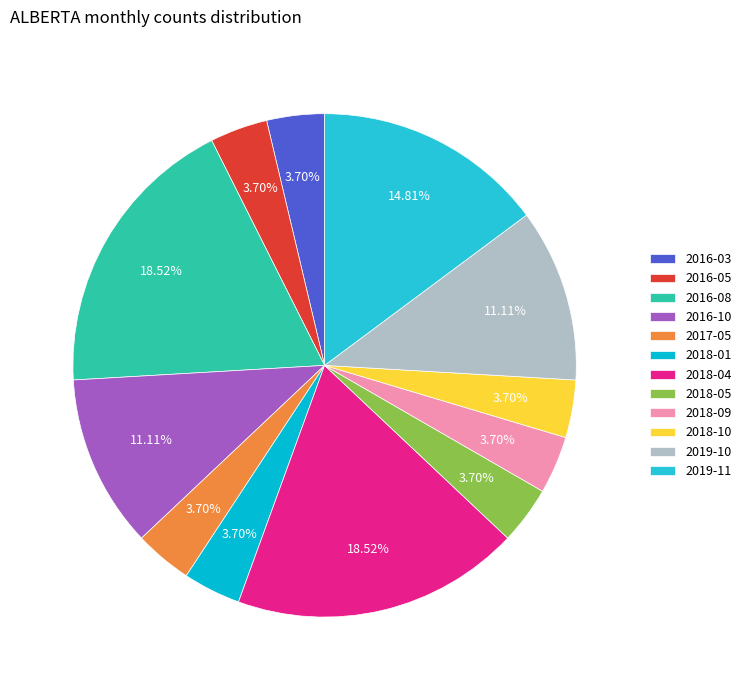

How many segments does this pie chart have?

12